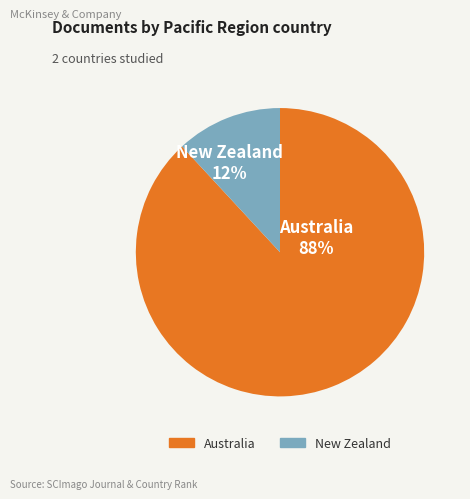

What percentage is the Australia slice, to the nearest percent?

88%